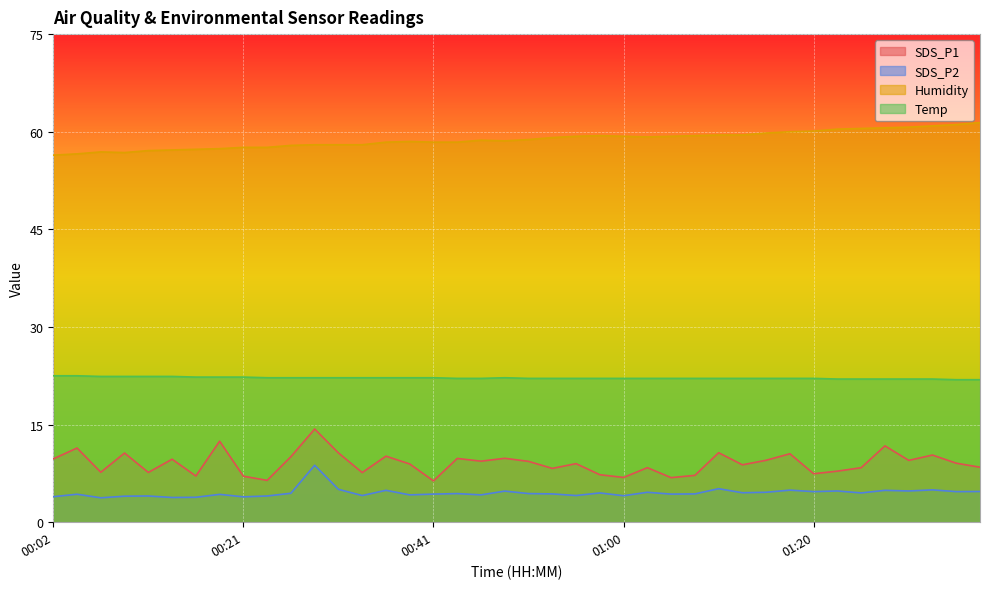

Reading left to right, extract all data points from this chart.

SDS_P1: 00:02=9.7	00:04=11.4	00:07=7.7	00:09=10.6	00:11=7.7	00:14=9.7	00:16=7.1	00:19=12.4	00:21=7.1	00:24=6.4	00:26=10.1	00:28=14.3	00:31=10.7	00:33=7.6	00:36=10.2	00:38=8.9	00:41=6.3	00:43=9.8	00:46=9.4	00:48=9.8	00:51=9.3	00:53=8.3	00:55=9.0	00:58=7.3	01:00=6.9	01:03=8.4	01:05=6.8	01:08=7.2	01:10=10.7	01:13=8.8	01:15=9.5	01:17=10.5	01:20=7.5	01:22=7.8	01:25=8.4	01:27=11.7	01:30=9.5	01:32=10.3	01:34=9.1	01:37=8.4
SDS_P2: 00:02=3.9	00:04=4.3	00:07=3.8	00:09=4.0	00:11=4.0	00:14=3.8	00:16=3.8	00:19=4.3	00:21=3.9	00:24=4.0	00:26=4.5	00:28=8.8	00:31=5.0	00:33=4.1	00:36=4.9	00:38=4.2	00:41=4.3	00:43=4.4	00:46=4.2	00:48=4.8	00:51=4.4	00:53=4.3	00:55=4.1	00:58=4.5	01:00=4.1	01:03=4.6	01:05=4.3	01:08=4.3	01:10=5.2	01:13=4.5	01:15=4.6	01:17=4.9	01:20=4.7	01:22=4.8	01:25=4.5	01:27=4.9	01:30=4.8	01:32=5.0	01:34=4.7	01:37=4.7
Humidity: 00:02=56.4	00:04=56.6	00:07=56.9	00:09=56.8	00:11=57.1	00:14=57.2	00:16=57.3	00:19=57.4	00:21=57.6	00:24=57.6	00:26=57.9	00:28=58.0	00:31=58.0	00:33=58.0	00:36=58.4	00:38=58.5	00:41=58.4	00:43=58.4	00:46=58.7	00:48=58.6	00:51=58.8	00:53=59.1	00:55=59.3	00:58=59.4	01:00=59.3	01:03=59.2	01:05=59.3	01:08=59.4	01:10=59.5	01:13=59.5	01:15=59.8	01:17=60.0	01:20=60.1	01:22=60.4	01:25=60.5	01:27=60.6	01:30=60.7	01:32=60.9	01:34=61.1	01:37=61.4
Temp: 00:02=22.5	00:04=22.5	00:07=22.4	00:09=22.4	00:11=22.4	00:14=22.4	00:16=22.3	00:19=22.3	00:21=22.3	00:24=22.2	00:26=22.2	00:28=22.2	00:31=22.2	00:33=22.2	00:36=22.2	00:38=22.2	00:41=22.2	00:43=22.1	00:46=22.1	00:48=22.2	00:51=22.1	00:53=22.1	00:55=22.1	00:58=22.1	01:00=22.1	01:03=22.1	01:05=22.1	01:08=22.1	01:10=22.1	01:13=22.1	01:15=22.1	01:17=22.1	01:20=22.1	01:22=22.0	01:25=22.0	01:27=22.0	01:30=22.0	01:32=22.0	01:34=21.9	01:37=21.9